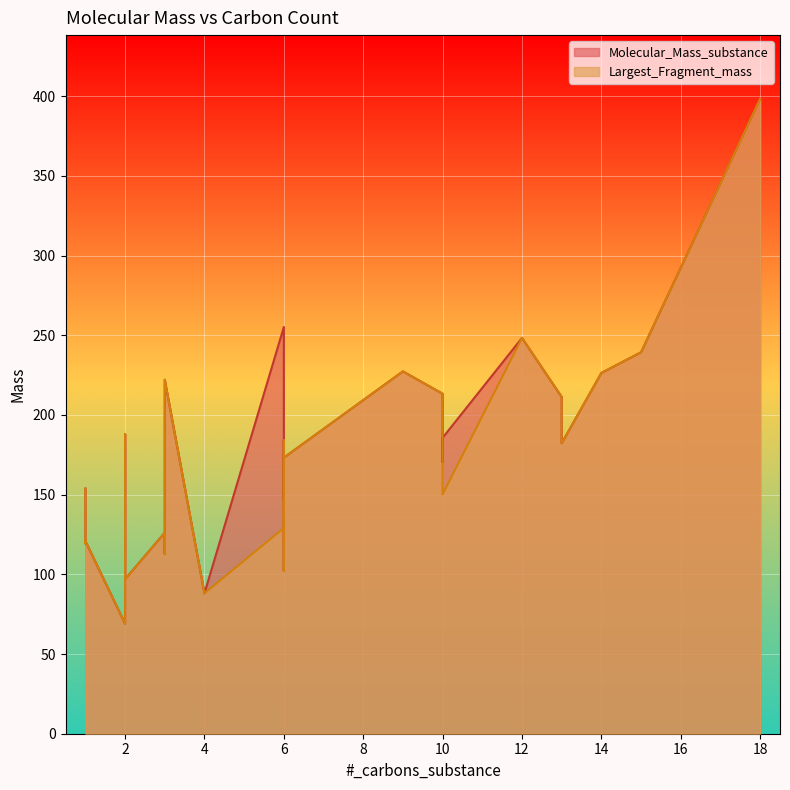

What is the sum of the Molecular_Mass_substance values at 9 and 2?

324.3